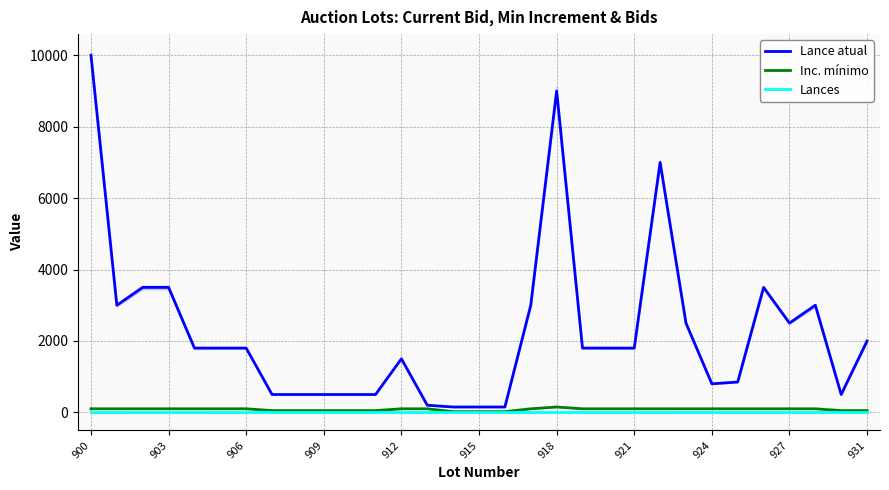

What is the total value across all series at 26?

3600